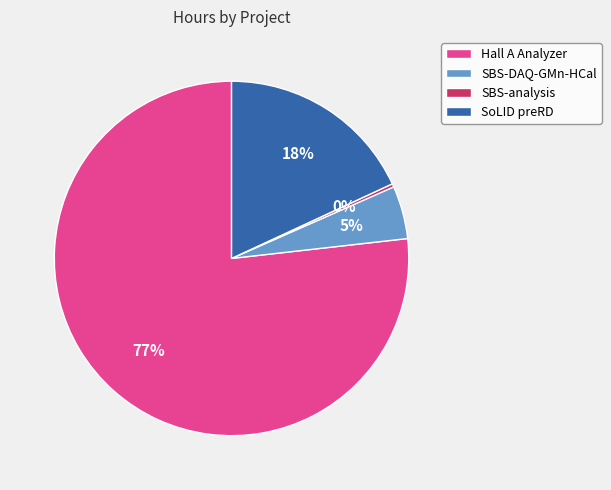

Is it true that SoLID preRD is 8% of the pie?

False